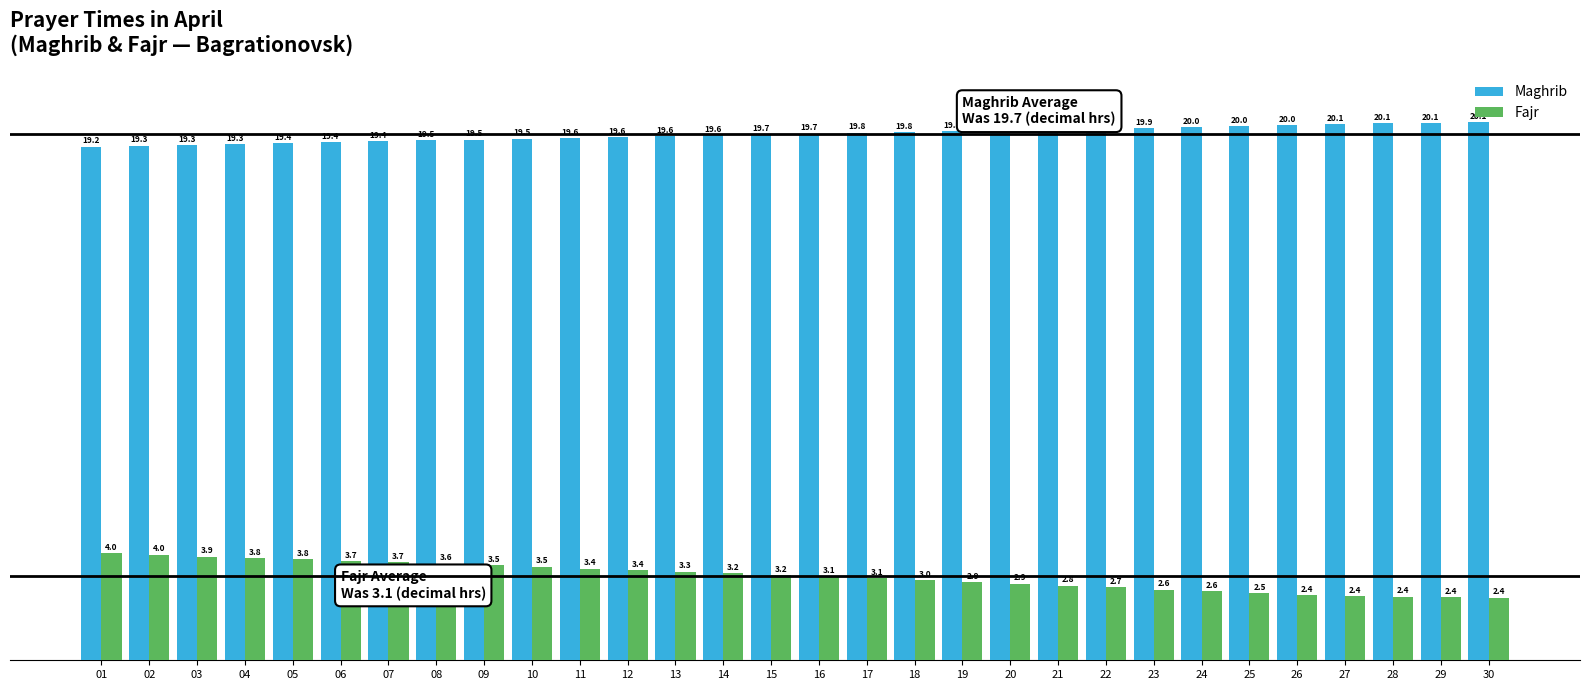

At 17, list the series in order from smallest to largest.

Fajr, Maghrib